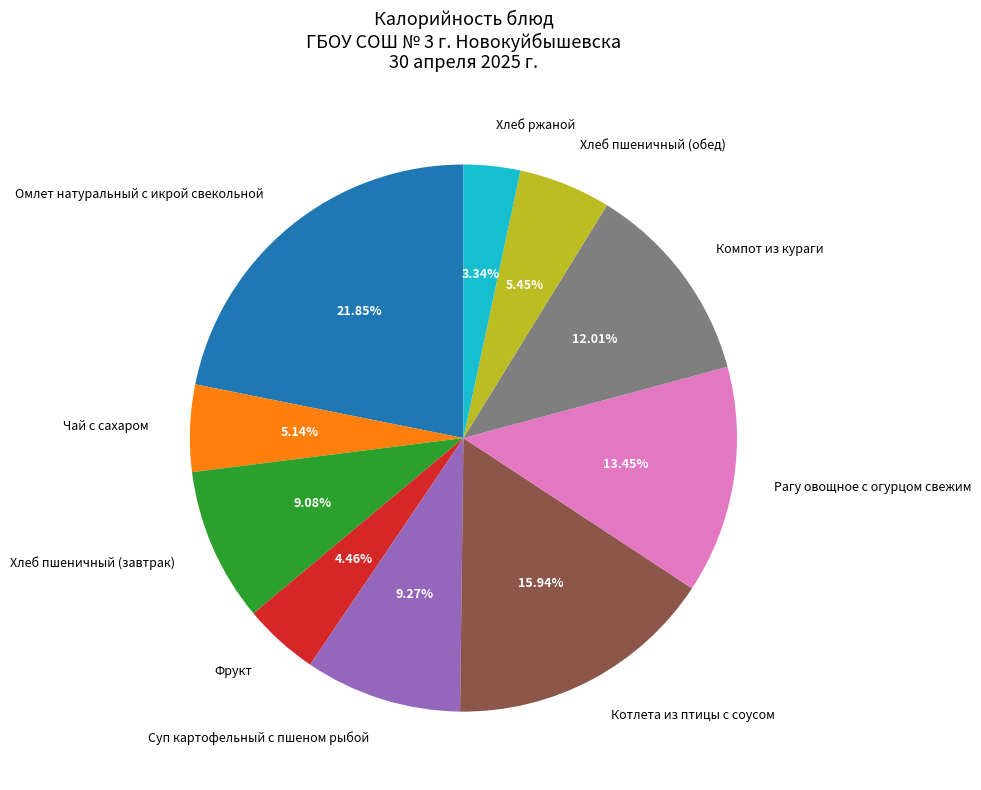

Count the number of slices in the pie.

10